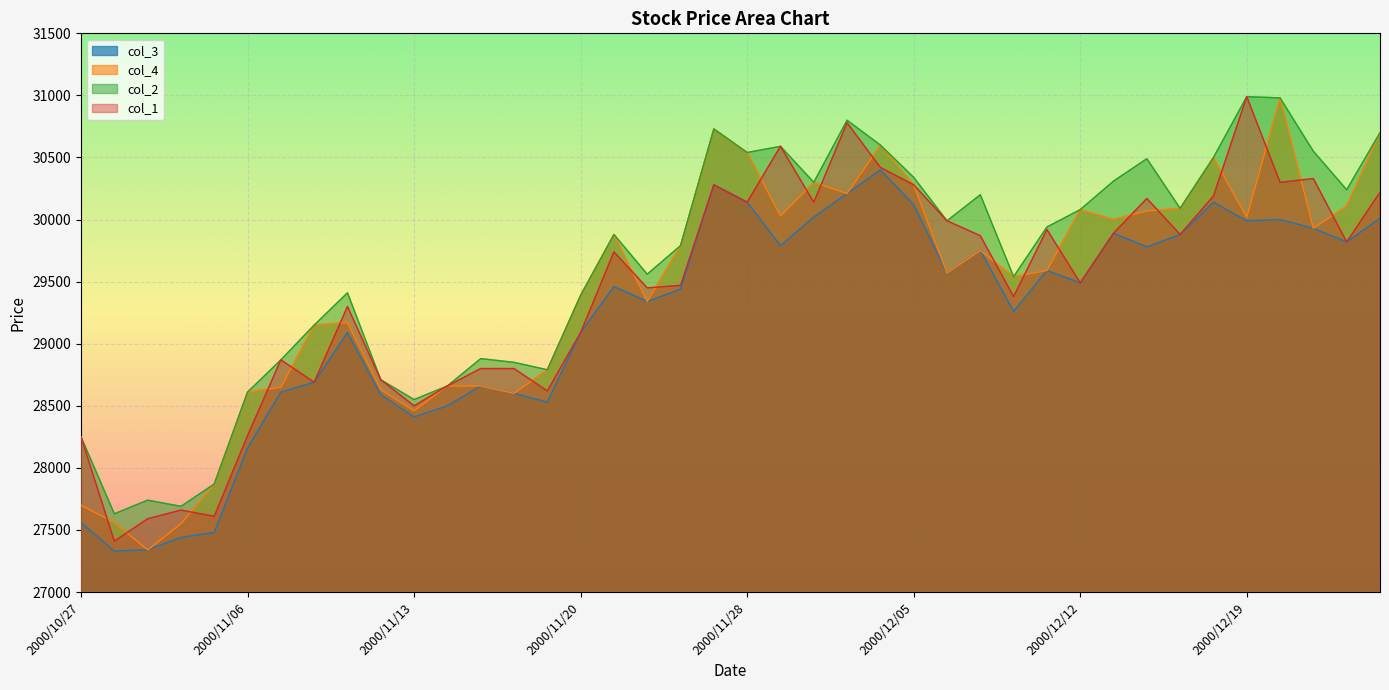

Which label corresponds to the largest value in the chart?

2000/12/19